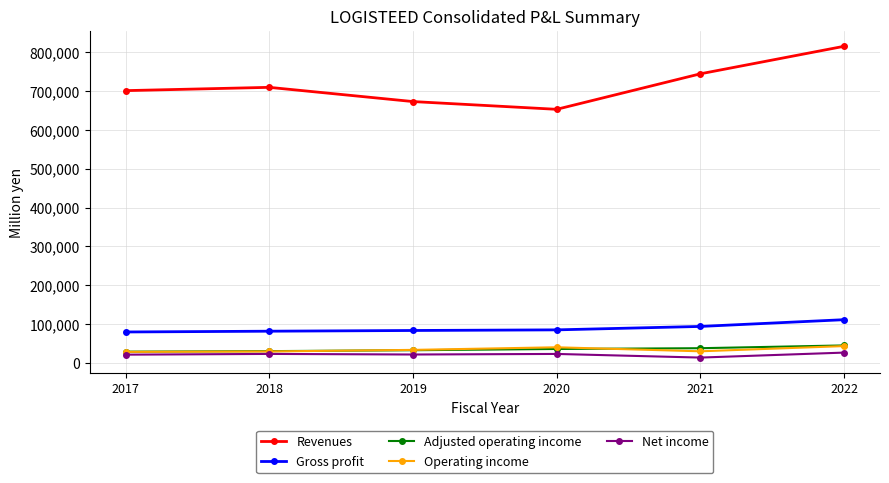

Is it true that Operating income equals 41050 at 2020?

True